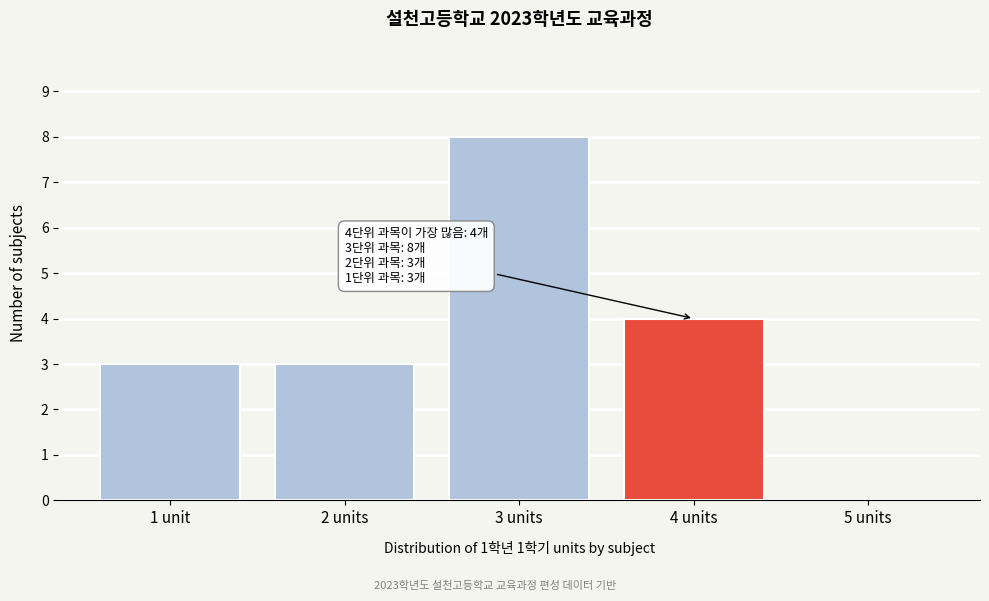

Reading right to left, extract all data points from this chart.

5 units=0	4 units=4	3 units=8	2 units=3	1 unit=3